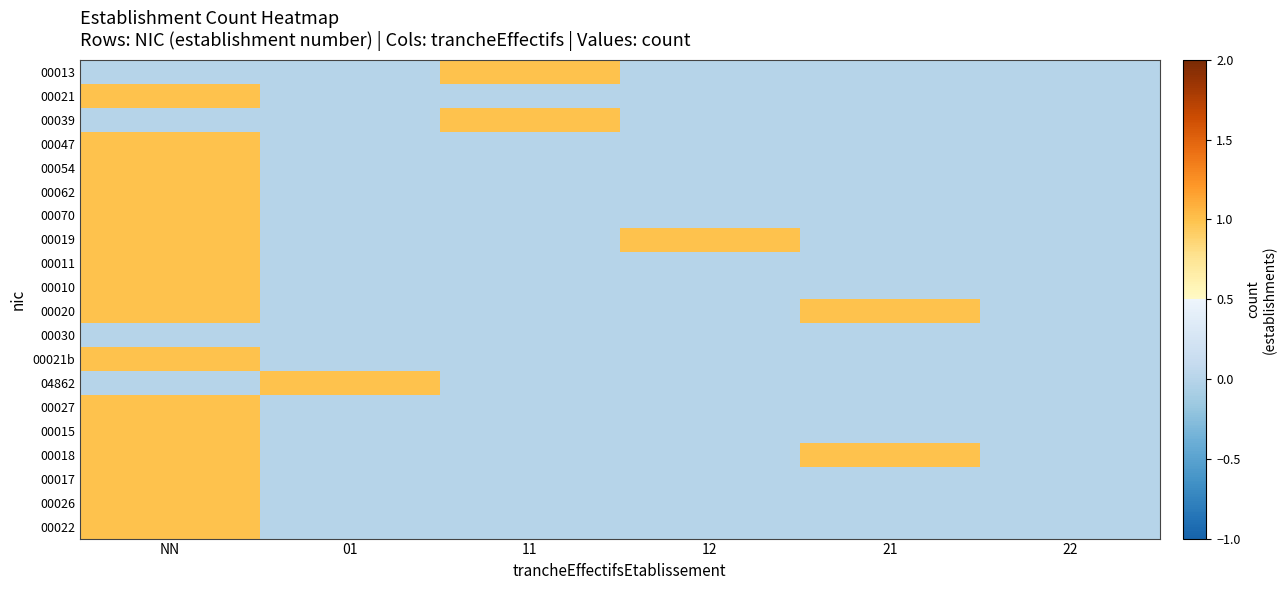

At which category does the chart reach its peak across all series?

11